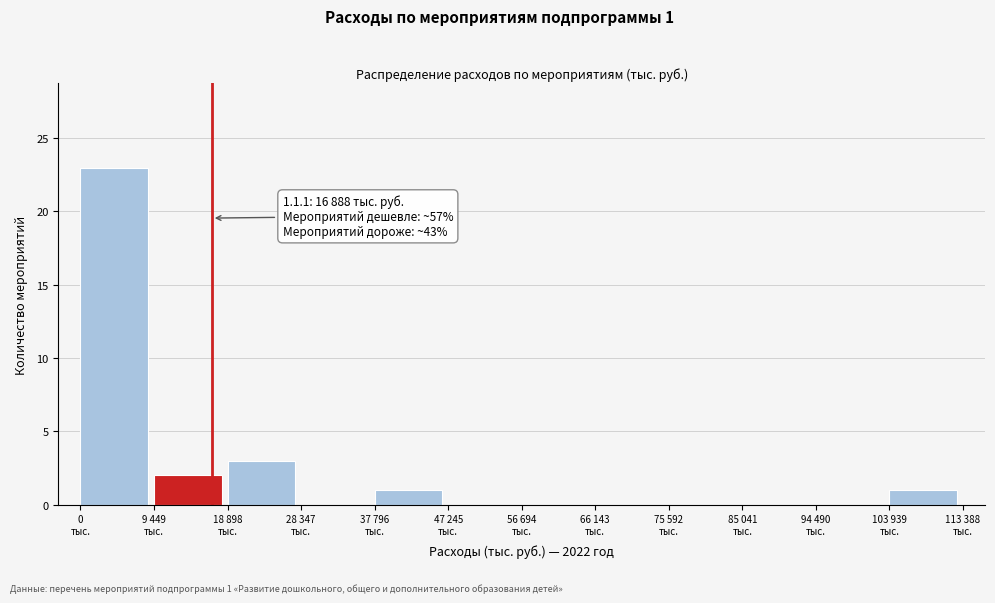

What is the maximum value shown in the chart?

23